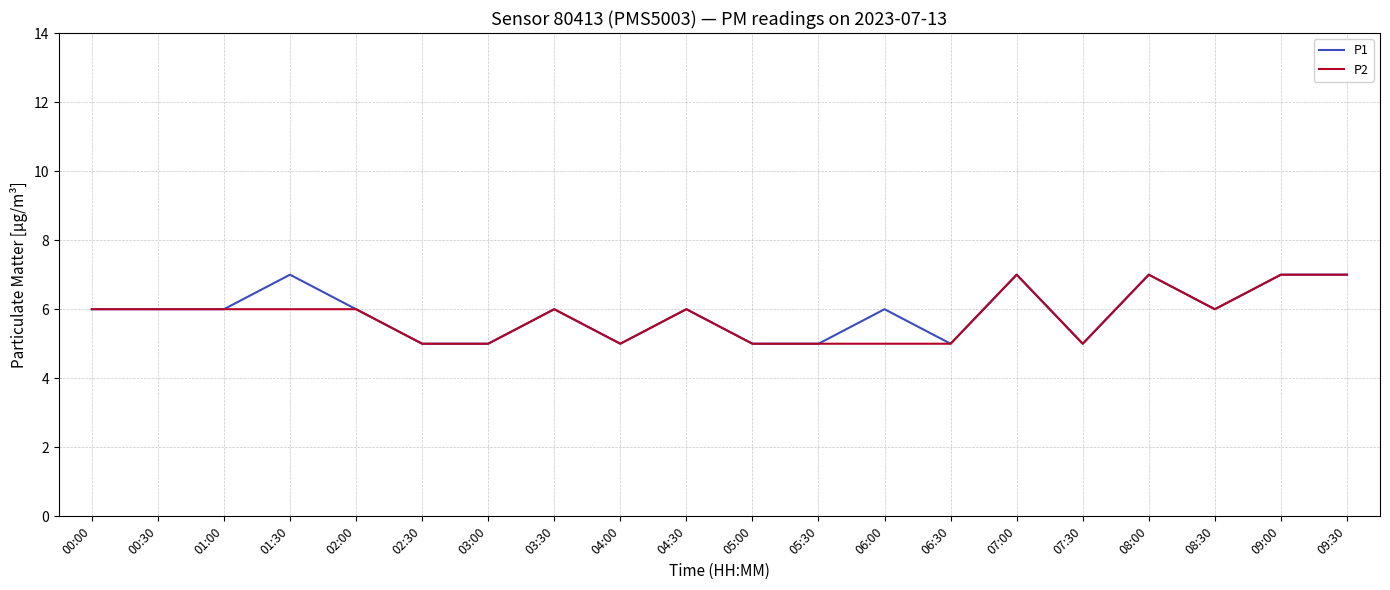

Count the number of categories in the chart.

20